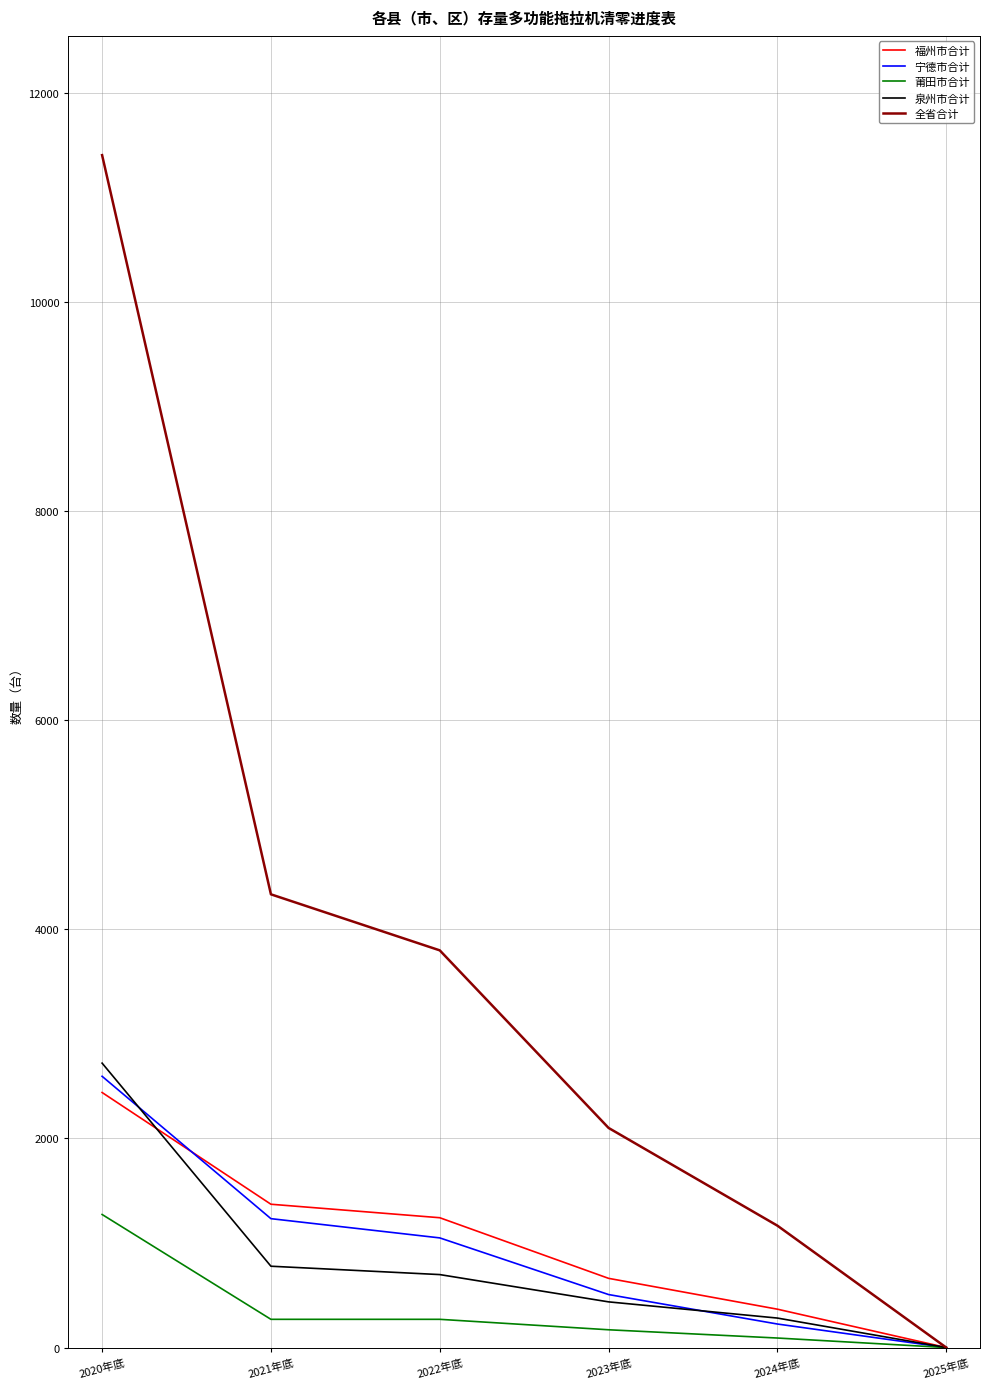

What is the total value across all series at 2022年底?

7059